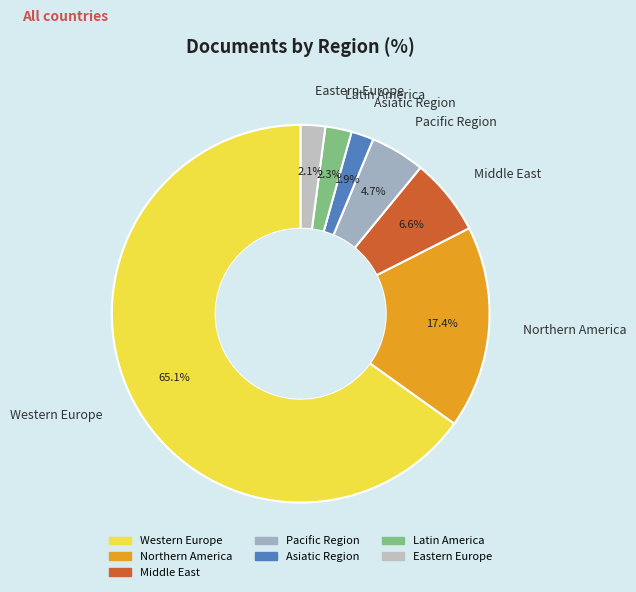

Does Middle East account for over 50% of the chart?

No